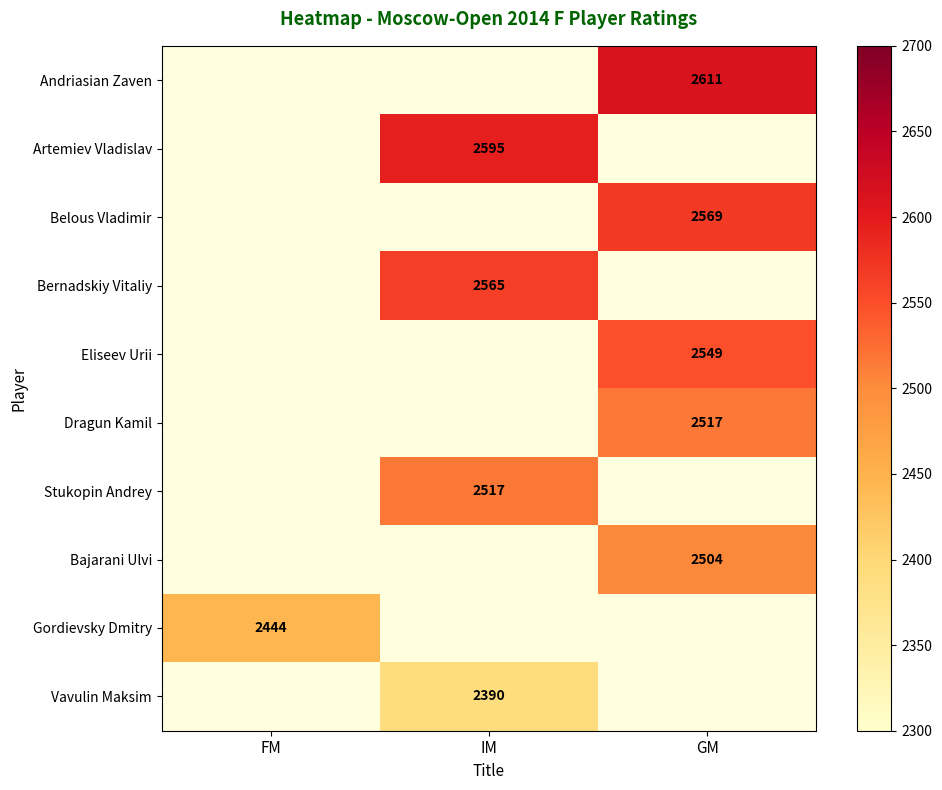

Is it true that Bajarani Ulvi equals 2504 at GM?

True